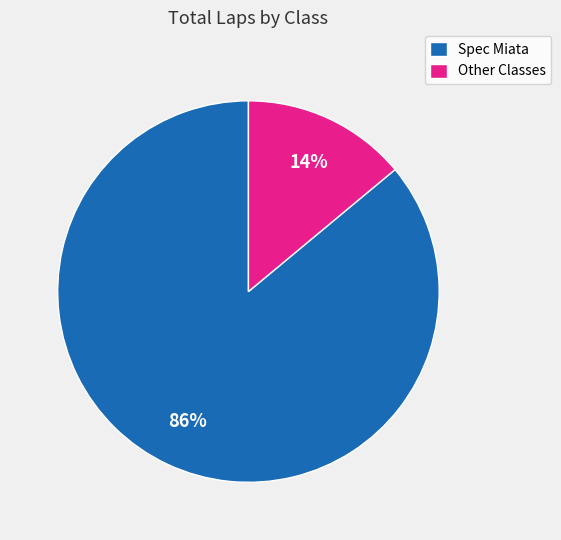

How many slices are in this pie chart?

2